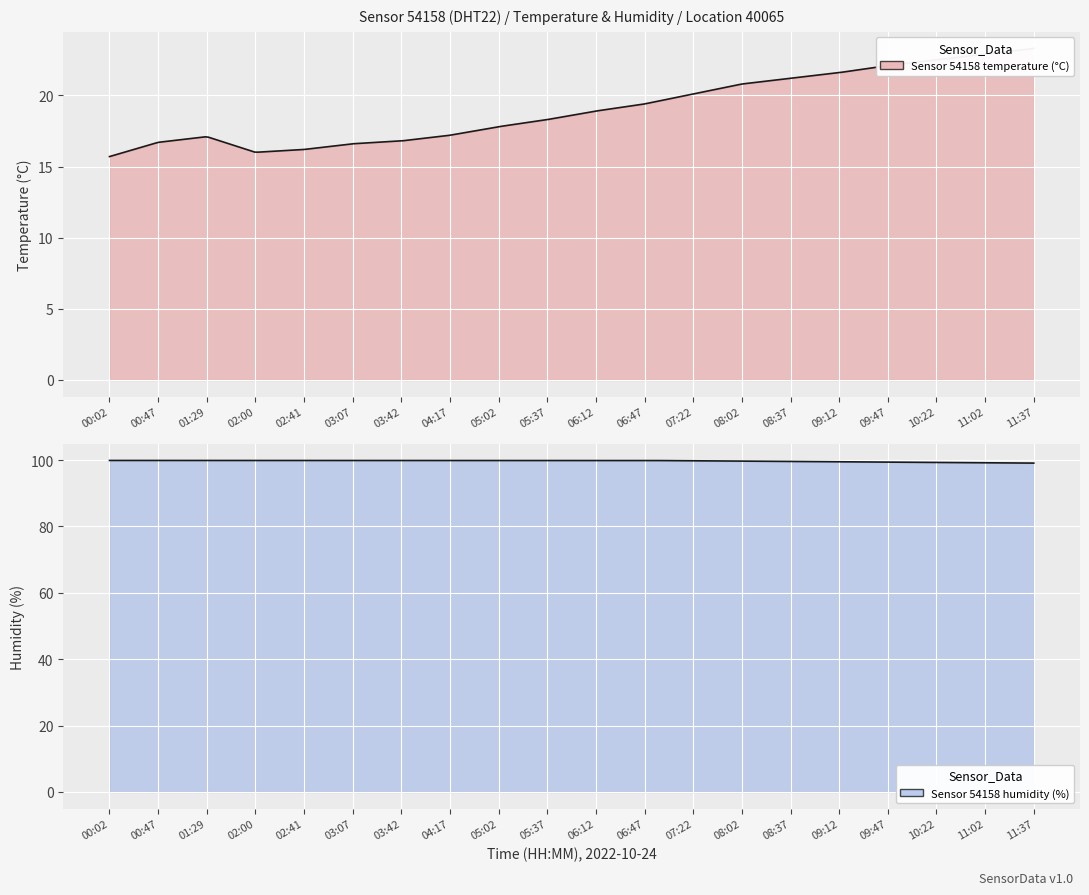

Reading right to left, extract all data points from this chart.

temperature: 23.3	22.9	22.5	22.1	21.6	21.2	20.8	20.1	19.4	18.9	18.3	17.8	17.2	16.8	16.6	16.2	16.0	17.1	16.7	15.7
humidity: 99.1	99.2	99.3	99.4	99.5	99.6	99.7	99.8	99.9	99.9	99.9	99.9	99.9	99.9	99.9	99.9	99.9	99.9	99.9	99.9